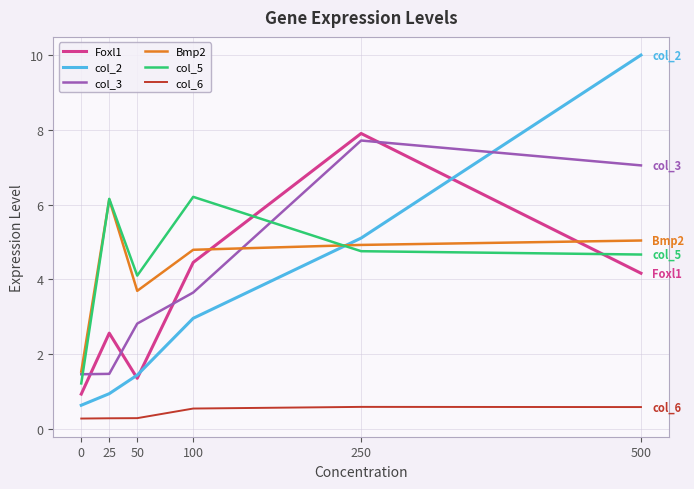

True or false: col_2 has more than 1 points higher than both neighbors.

False